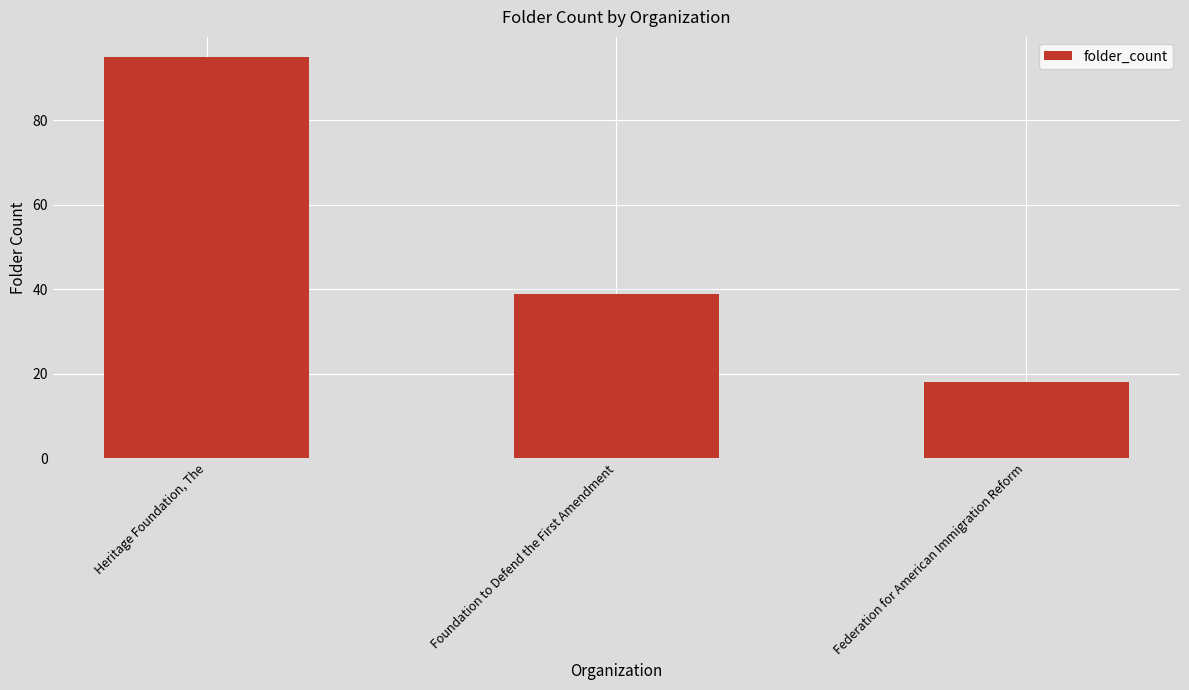

Are the bars horizontal?

No